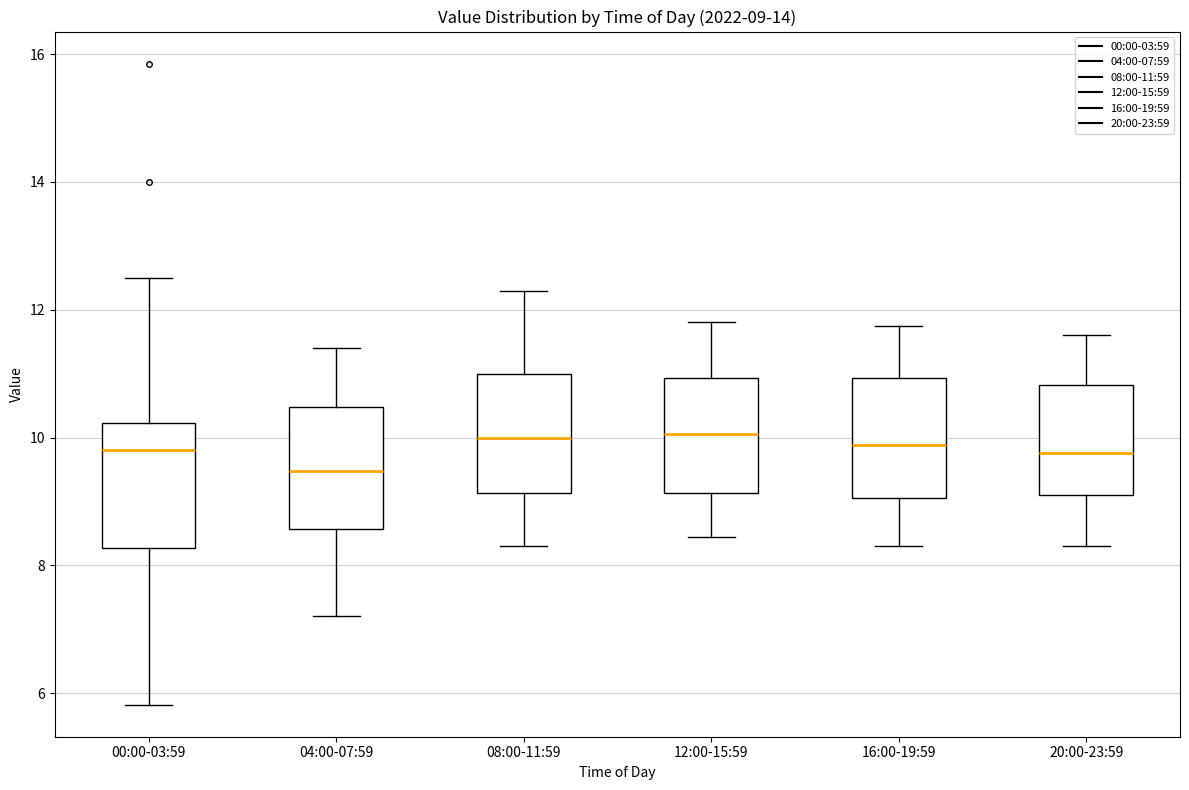

Which box has the lowest median line?

04:00-07:59